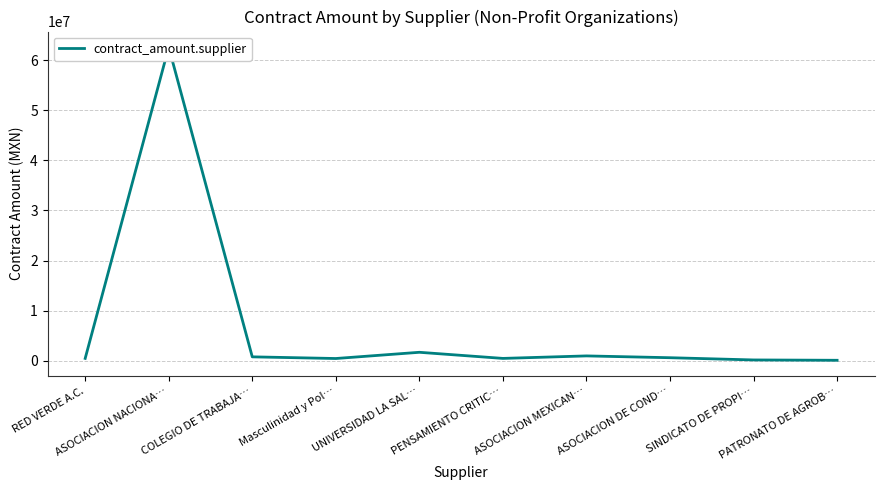

Is it true that the value at PENSAMIENTO CRITIC… is 483000.0?

True